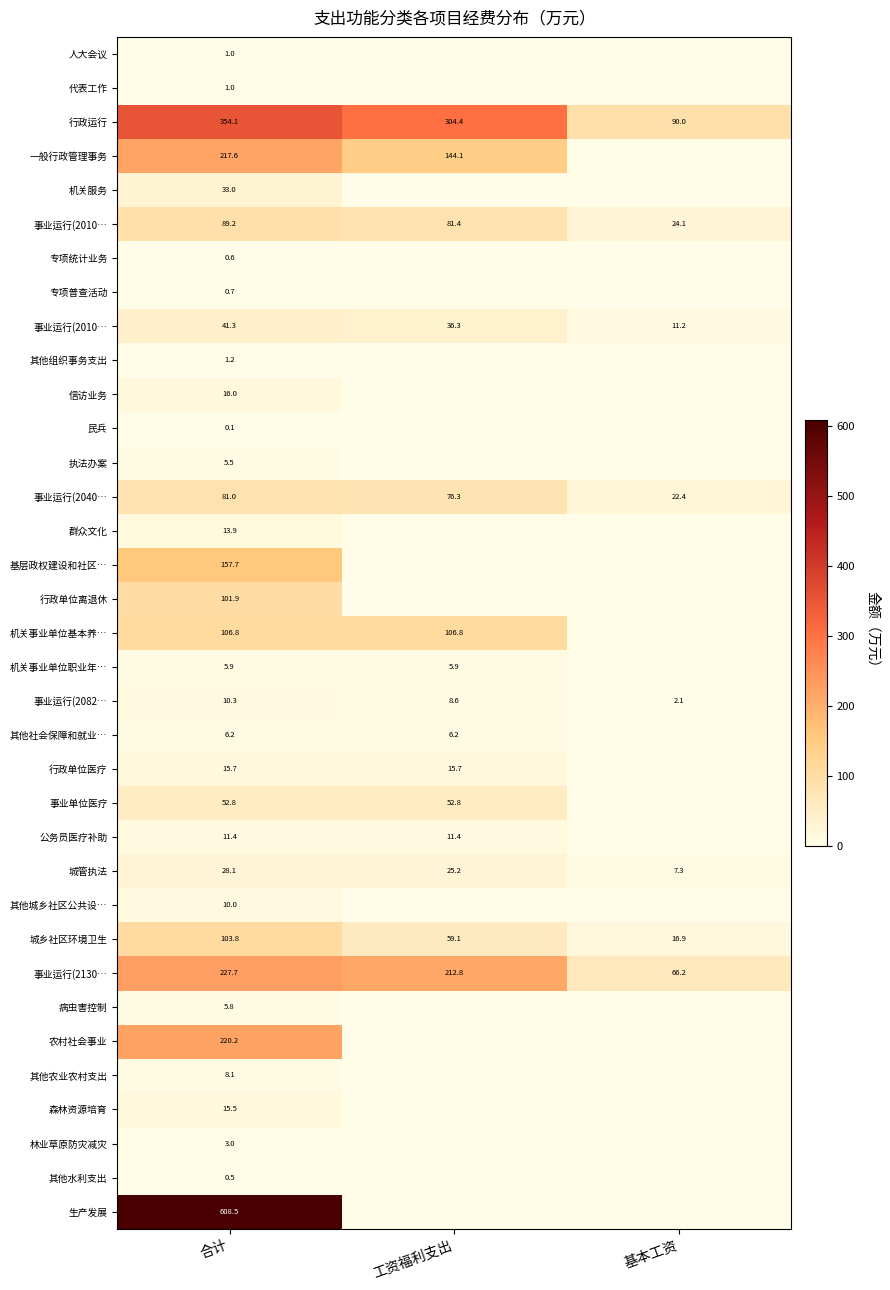

At how many categories does at least one series exceed 474?

1